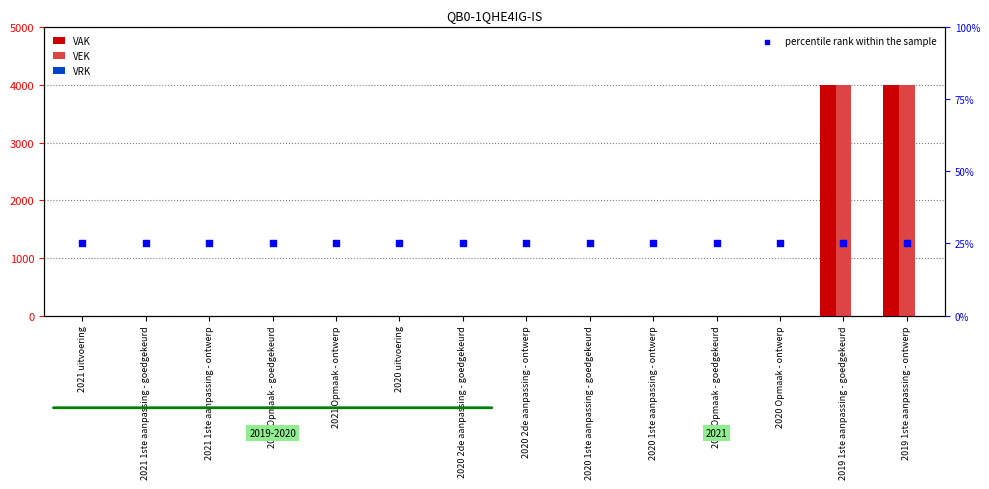

What are all the series names shown in the legend?

VAK, VEK, VRK, percentile rank within the sample